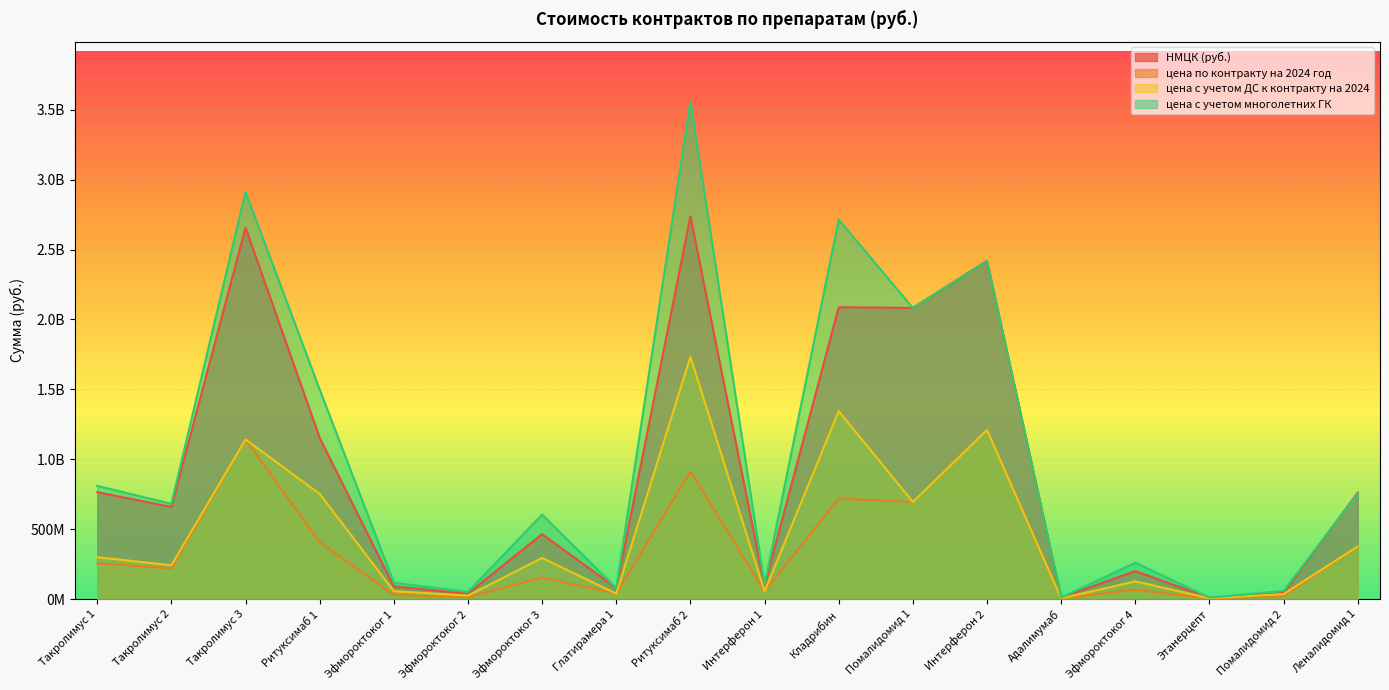

What is the minimum value shown in the chart?

4812012.8